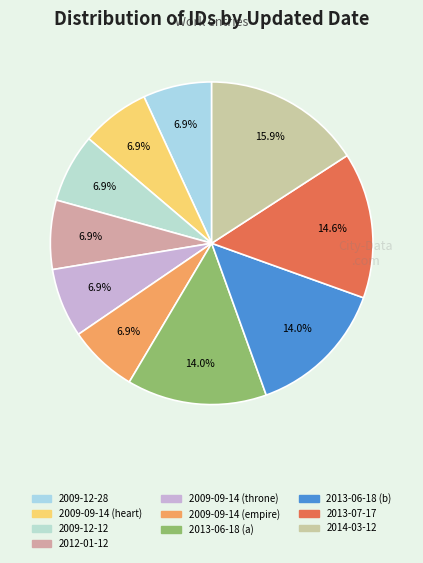

Count the number of slices in the pie.

10